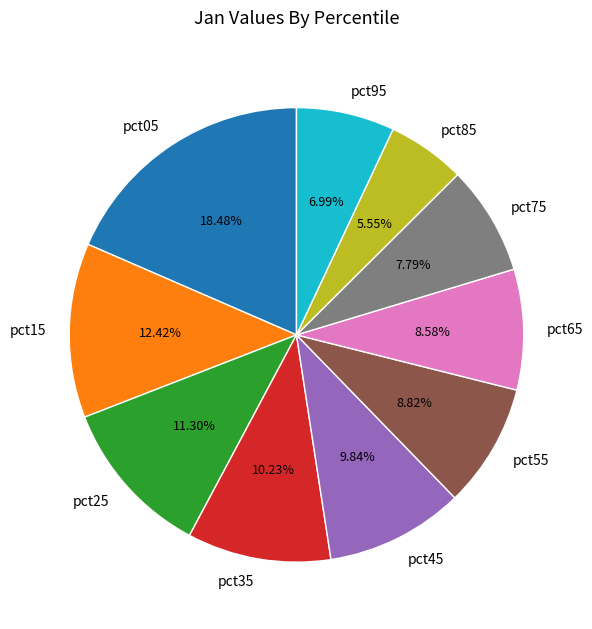

How many slices are in this pie chart?

10